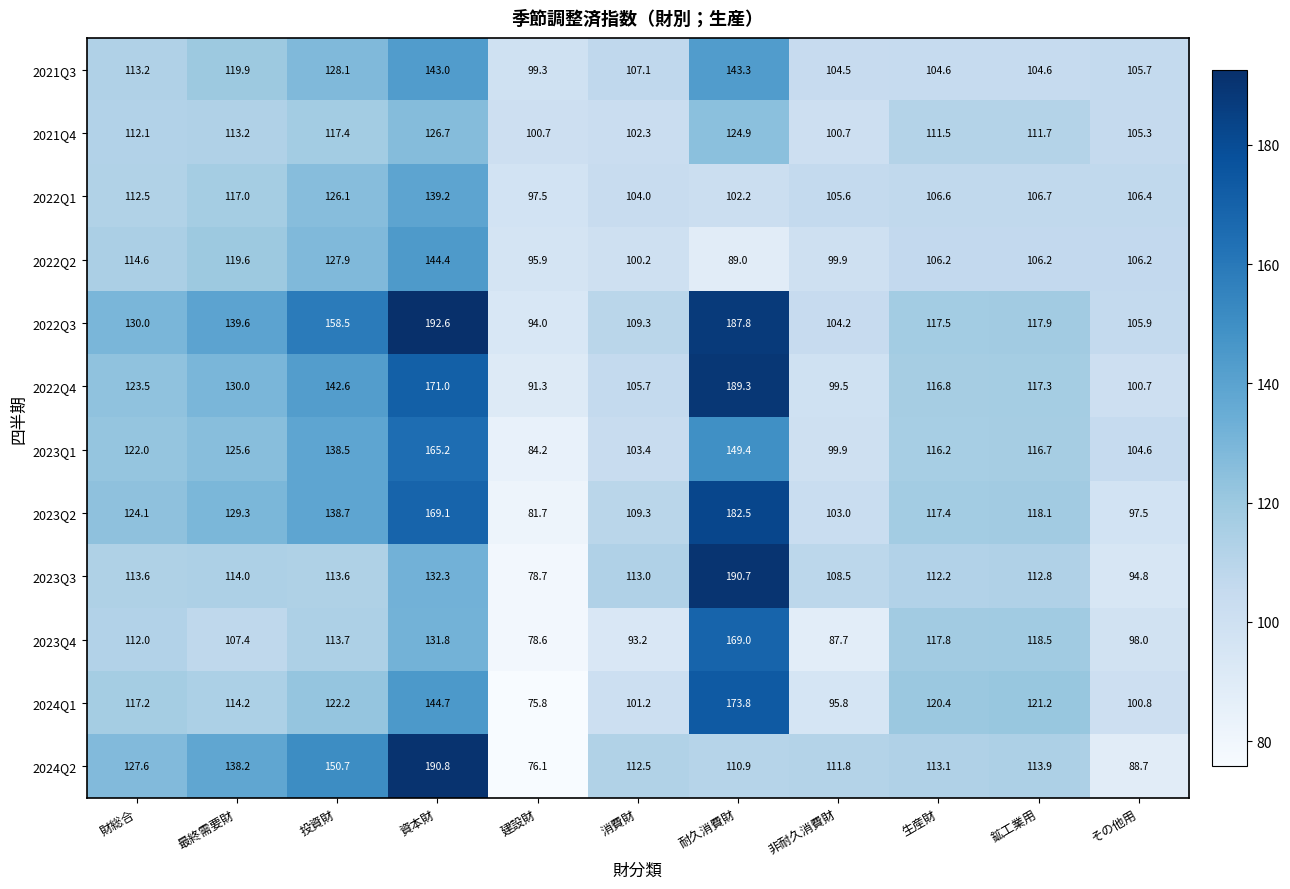

Where is 2023Q3 nearest to the value 134?

資本財